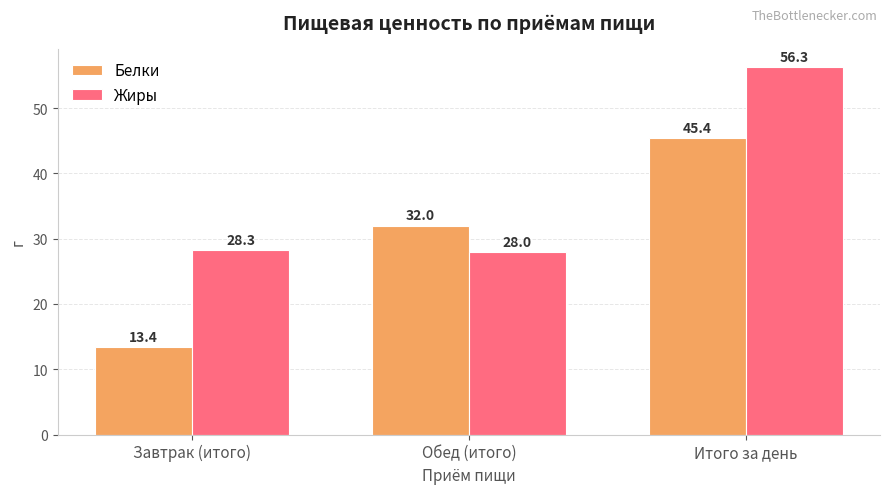

Are the bars grouped side by side (vs. stacked)?

Yes